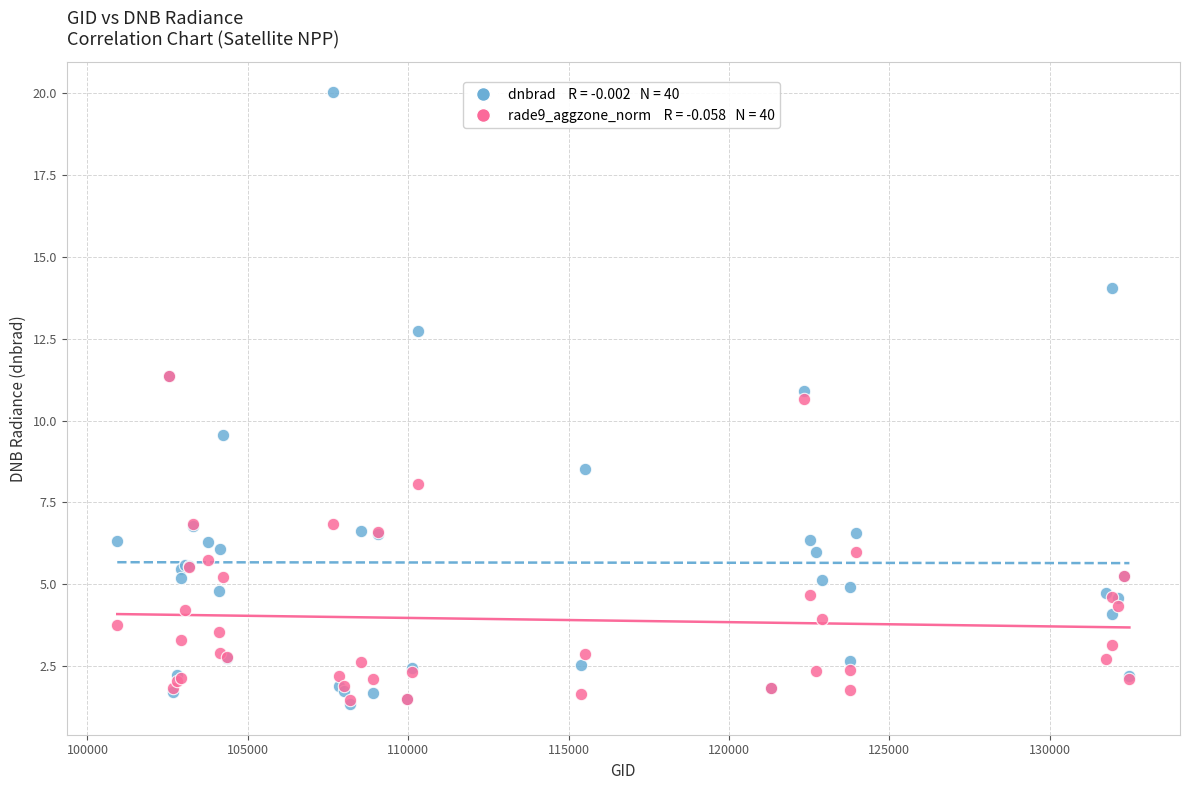

Across all series, what Y value is closest to 10?

9.6